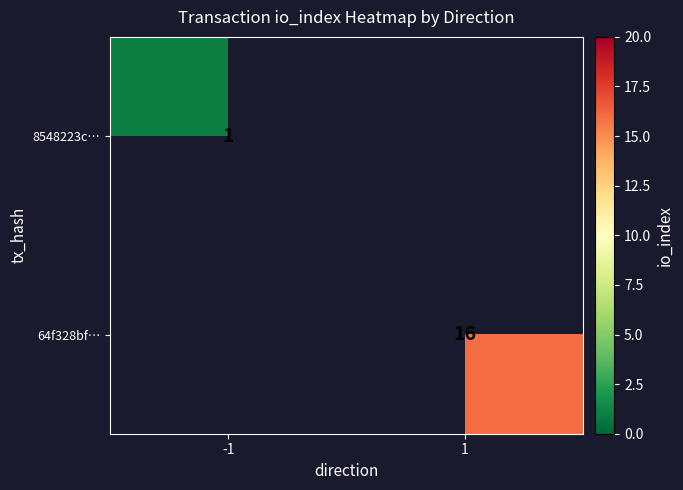

The value of 8548223c… at -1 is 2. True or false?

False